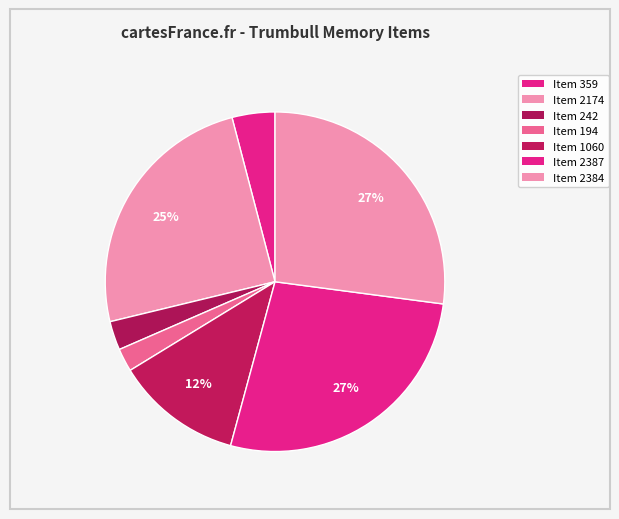

How many segments does this pie chart have?

7